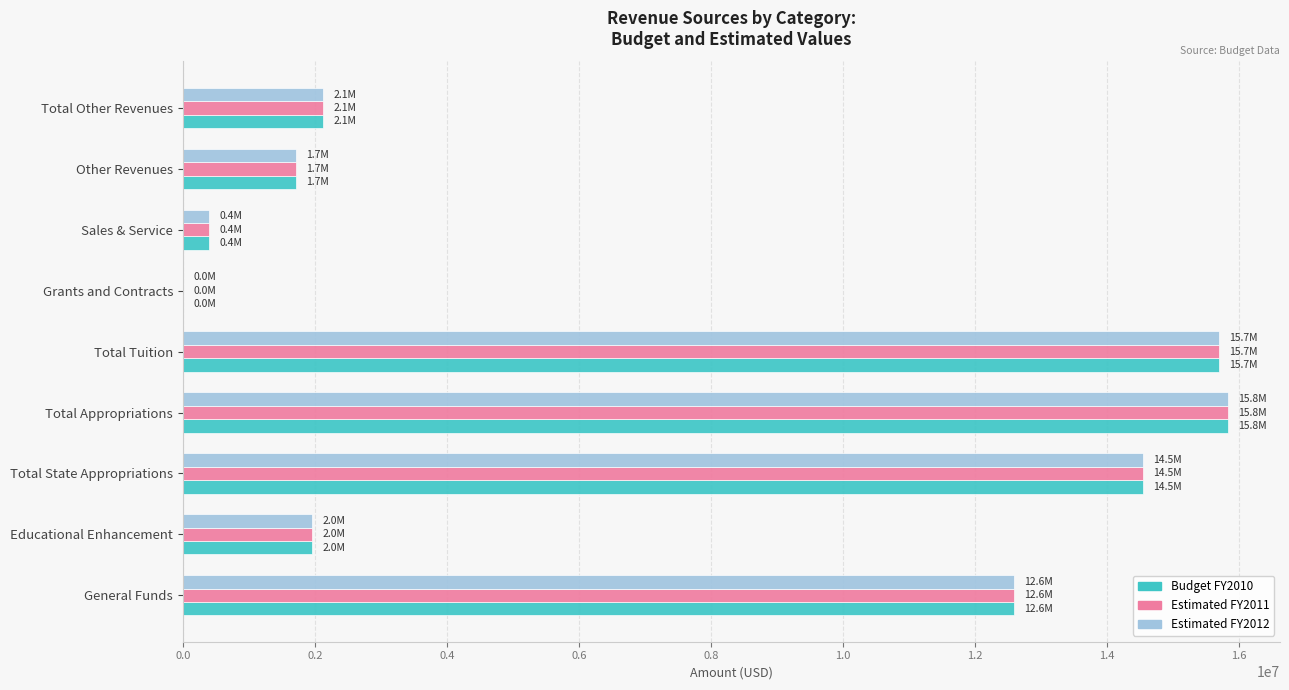

What is the maximum value shown in the chart?

15827818